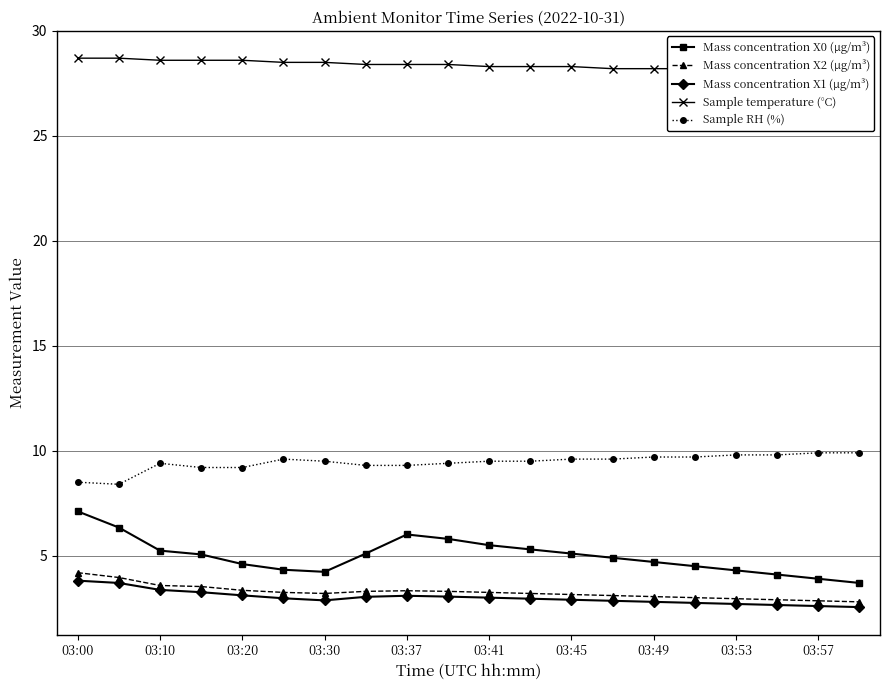

True or false: Mass concentration X0 (μg/m³) has more than 0 interior local peaks.

True